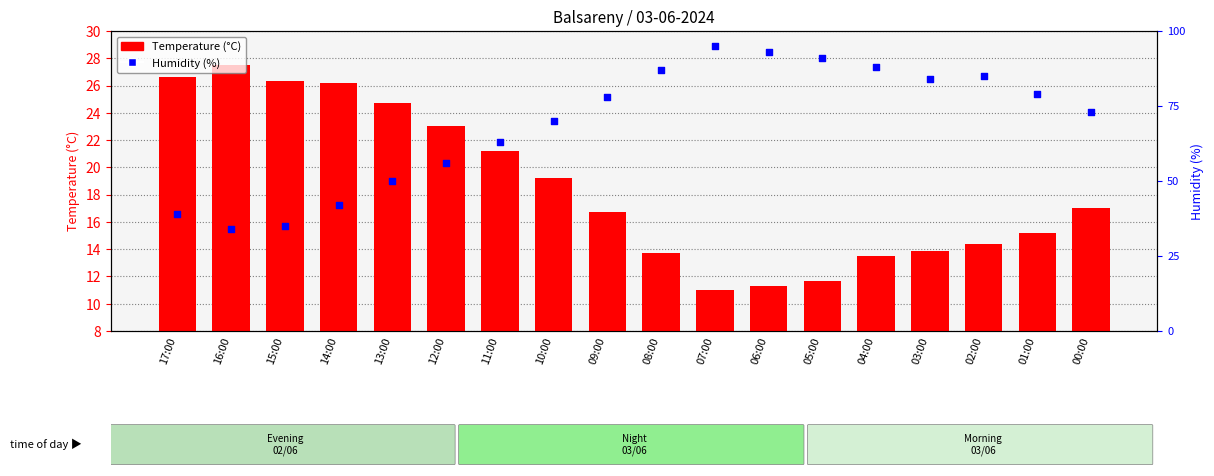

Which series contains the highest Y value?

Humidity (%)